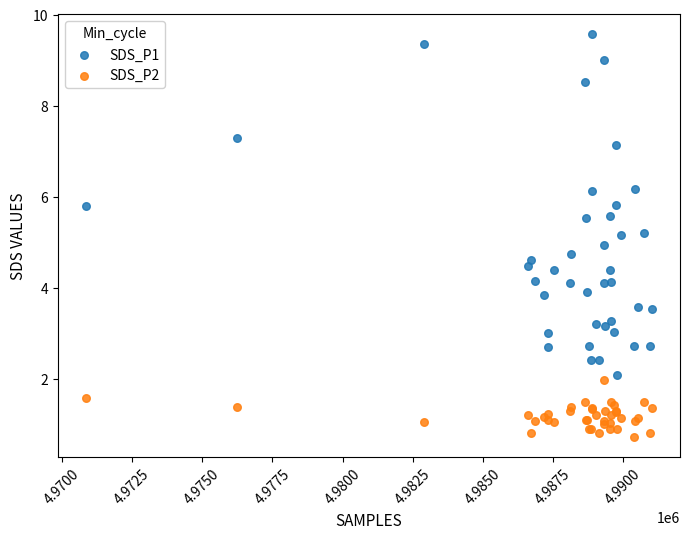

What are all the series names shown in the legend?

SDS_P1, SDS_P2